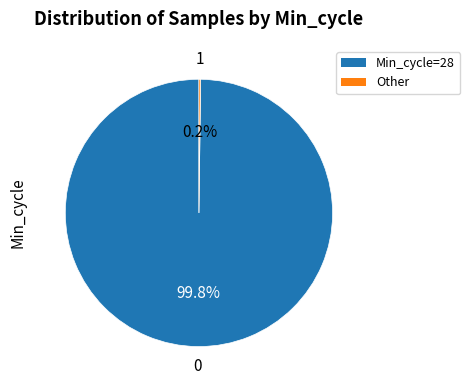

Is there a majority slice in this chart?

Yes